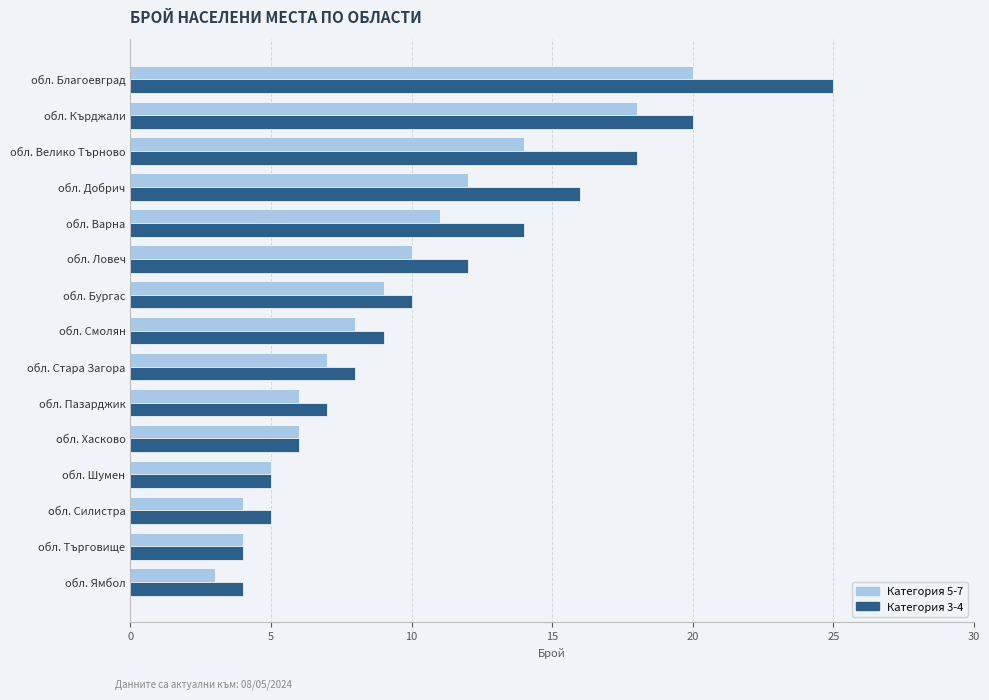

The Категория 5-7 series shows 9 at обл. Бургас. True or false?

True